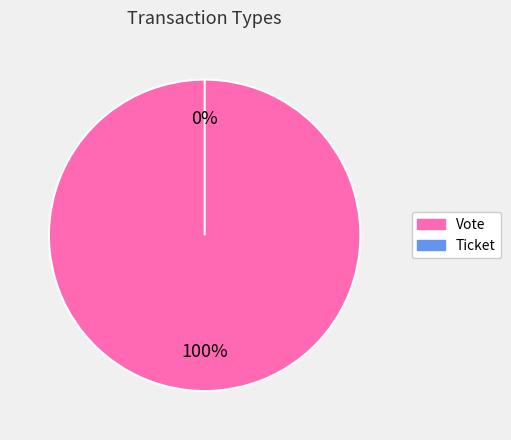

What is the largest slice in the pie chart?

Vote